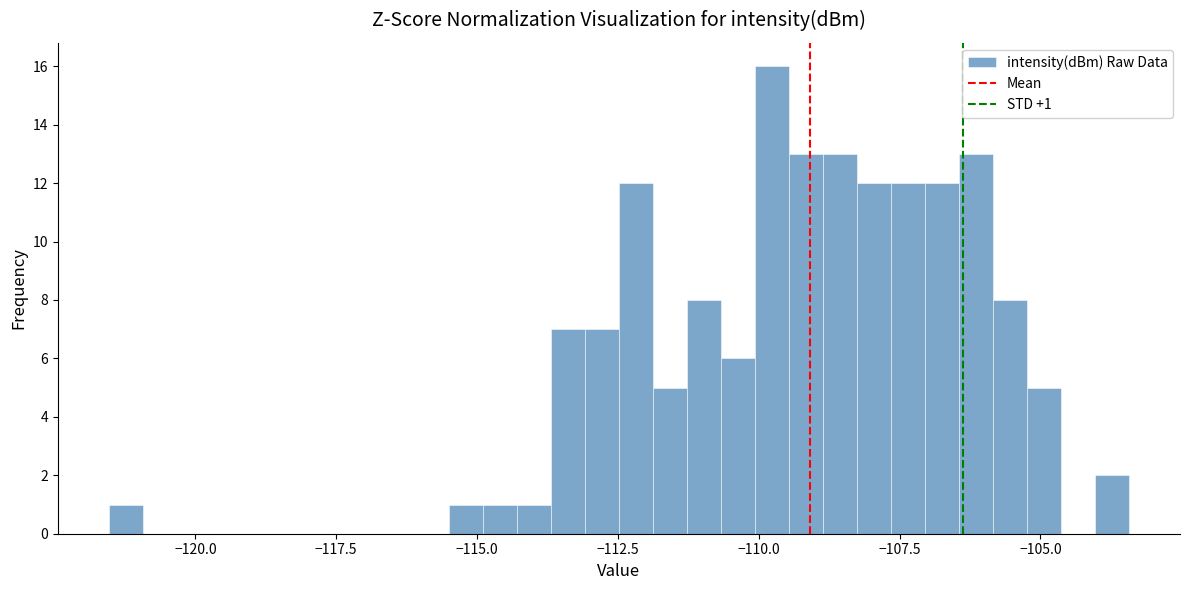

Read against the x-axis, roughly where is the centre of the tallest bar?

-110.0